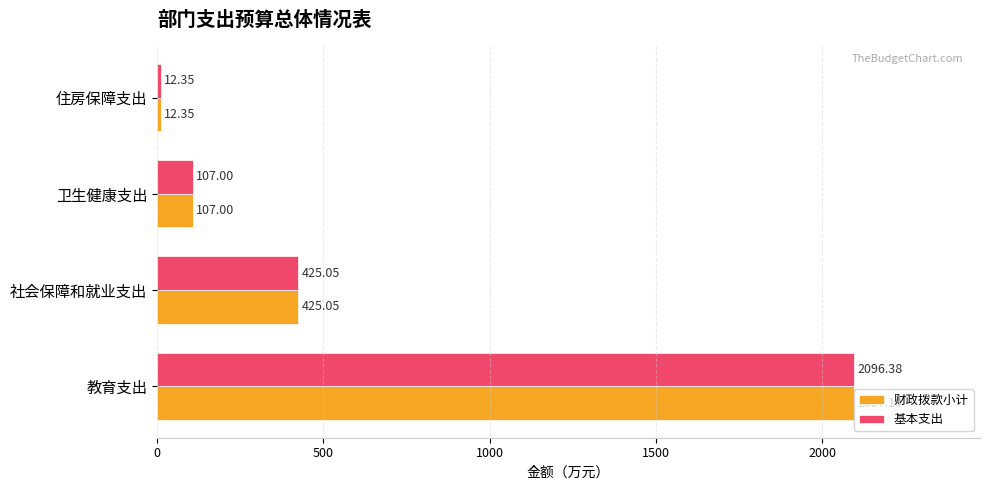

What is the difference between the maximum and minimum values in the 财政拨款小计 series?

2084.7